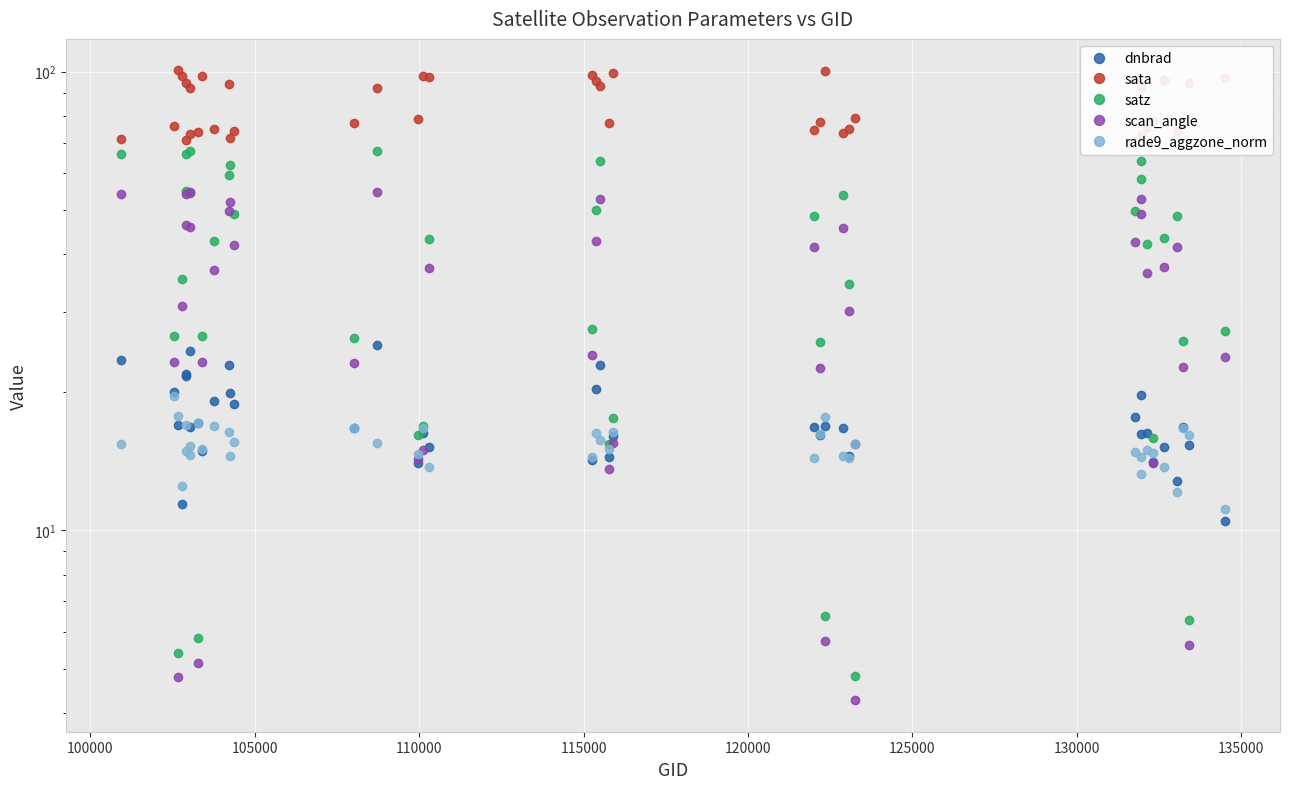

What is the value of the satz point at the 2nd from the left?

26.6